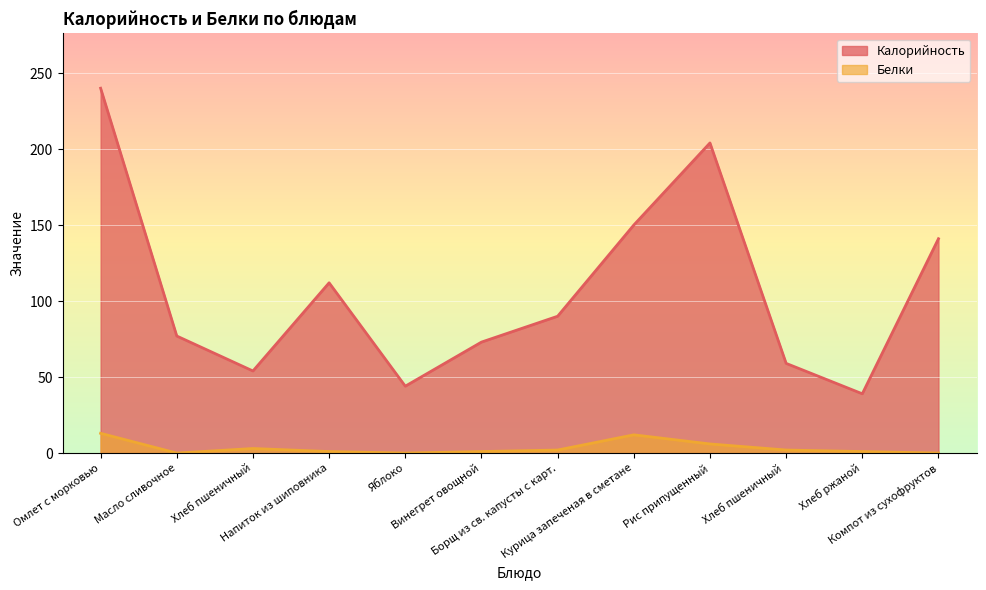

How many distinct data groups are displayed?

2